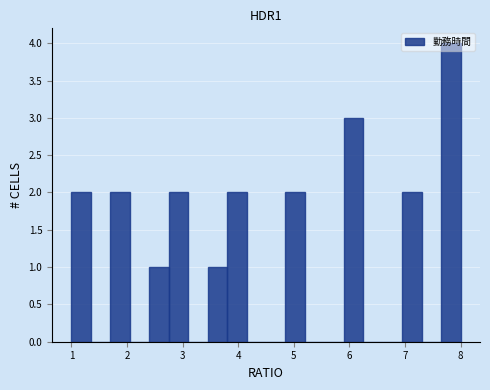

Read against the x-axis, roughly where is the centre of the tallest bar?

7.8